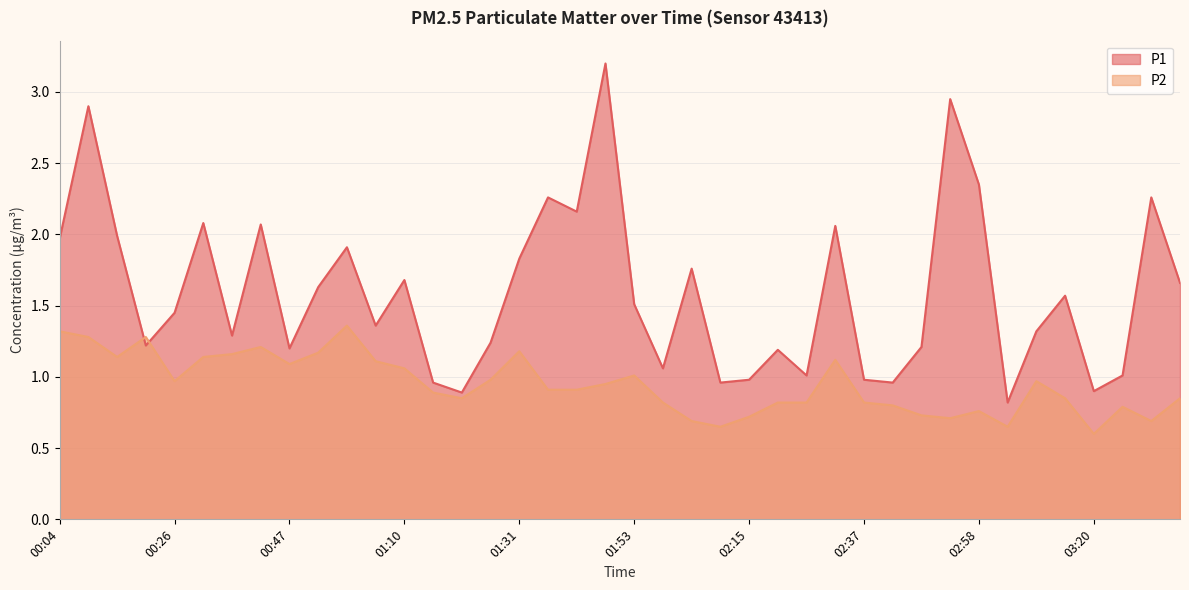

Reading right to left, what are all the values shown in this chart?

P1: 1.7	2.3	1.0	0.9	1.6	1.3	0.8	2.4	3.0	1.2	1.0	1.0	2.1	1.0	1.2	1.0	1.0	1.8	1.1	1.5	3.2	2.2	2.3	1.8	1.2	0.9	1.0	1.7	1.4	1.9	1.6	1.2	2.1	1.3	2.1	1.4	1.2	2.0	2.9	2.0
P2: 0.8	0.7	0.8	0.6	0.8	1.0	0.7	0.8	0.7	0.7	0.8	0.8	1.1	0.8	0.8	0.7	0.7	0.7	0.8	1.0	0.9	0.9	0.9	1.2	1.0	0.8	0.9	1.1	1.1	1.4	1.2	1.1	1.2	1.2	1.1	1.0	1.3	1.1	1.3	1.3